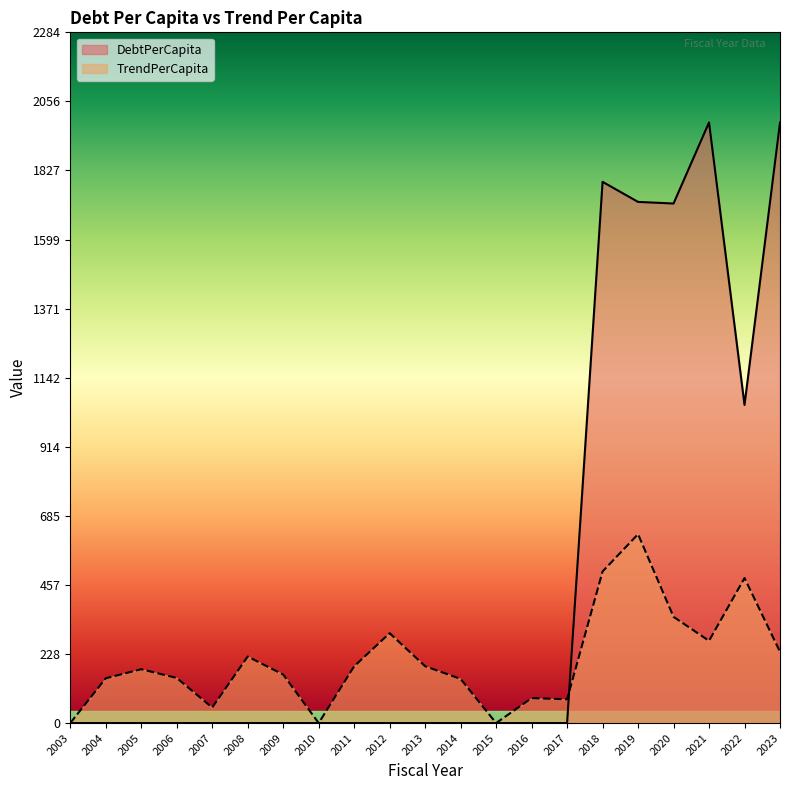

Which category has the highest value in the TrendPerCapita series?

2019